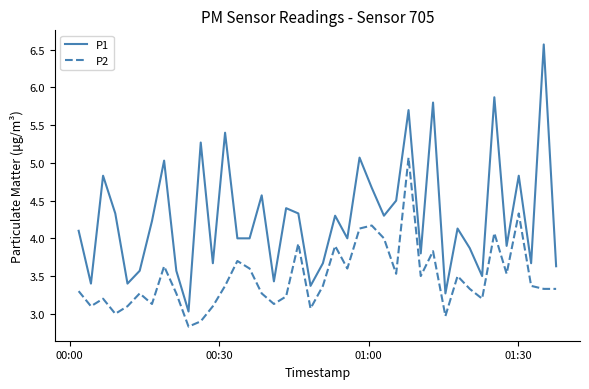

Which series has the largest range (max minus min)?

P1